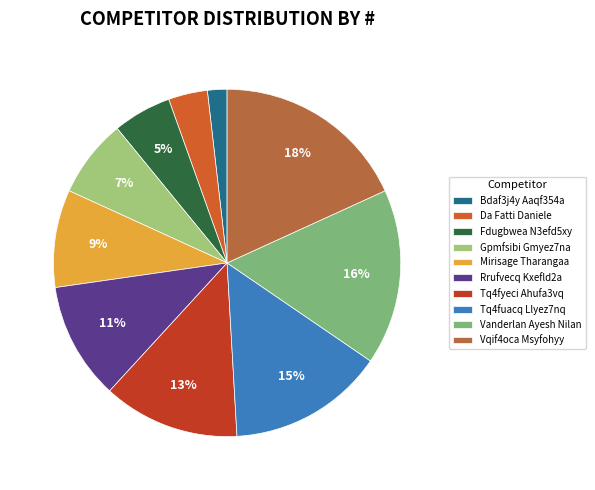

To the nearest percent, what is the difference between the Gpmfsibi Gmyez7na and Mirisage Tharangaa slice percentages?

2%